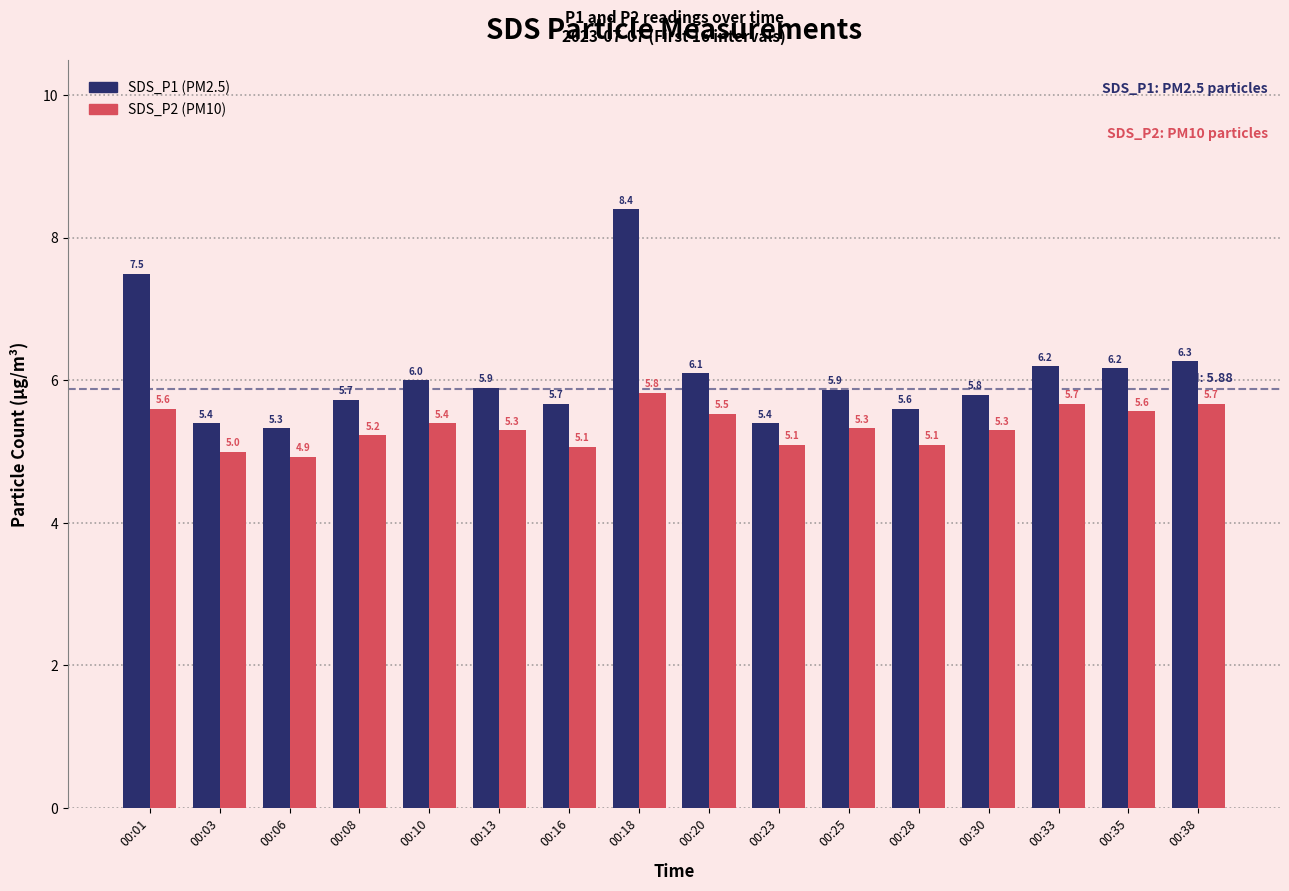

What is the total value across all series at 00:25?

11.2